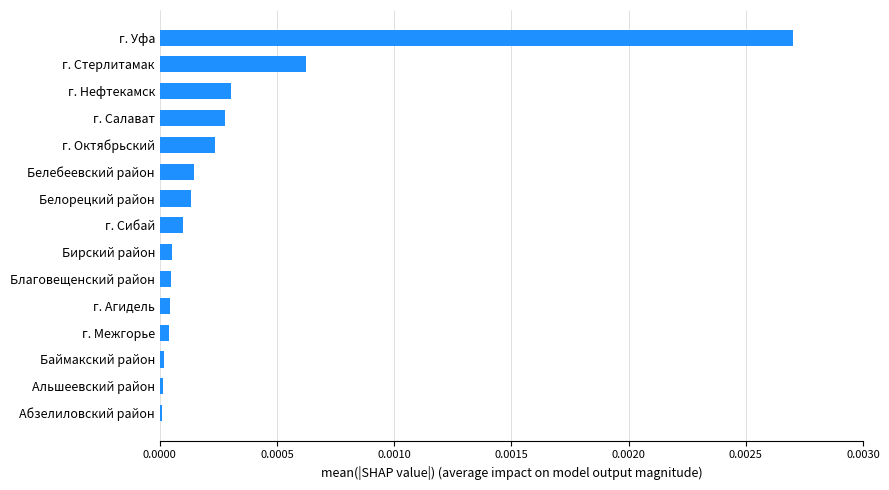

Which has a higher value, Абзелиловский район or г. Салават?

г. Салават